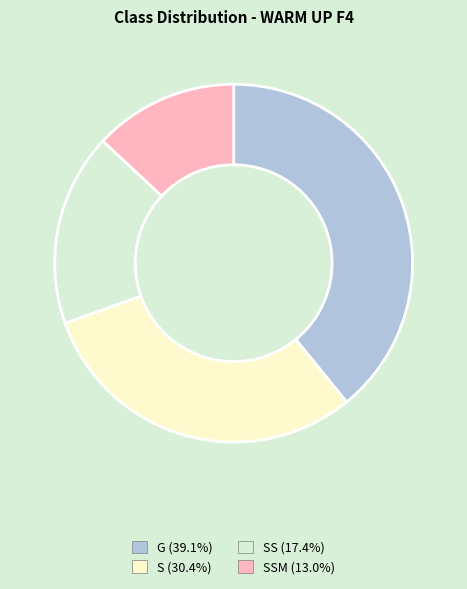

Is there a majority slice in this chart?

No